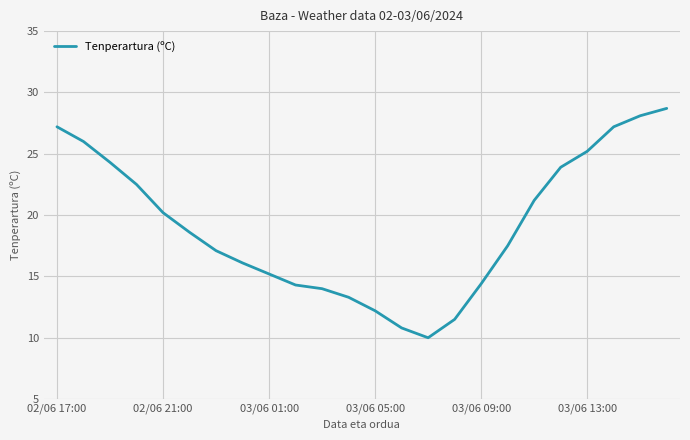

What is the difference between the maximum and minimum values?

18.7